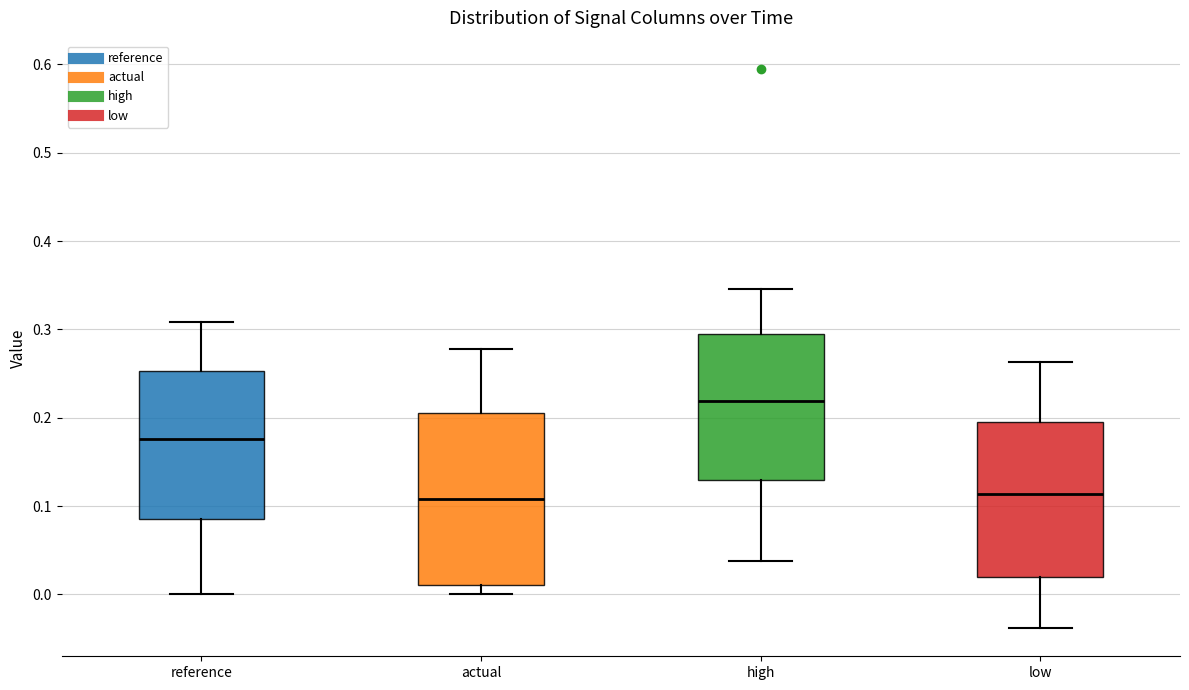

Where does the median line of the box for low sit on the y-axis? The values are not printed on the chart, so give them approximately, as read against the axis.

0.11